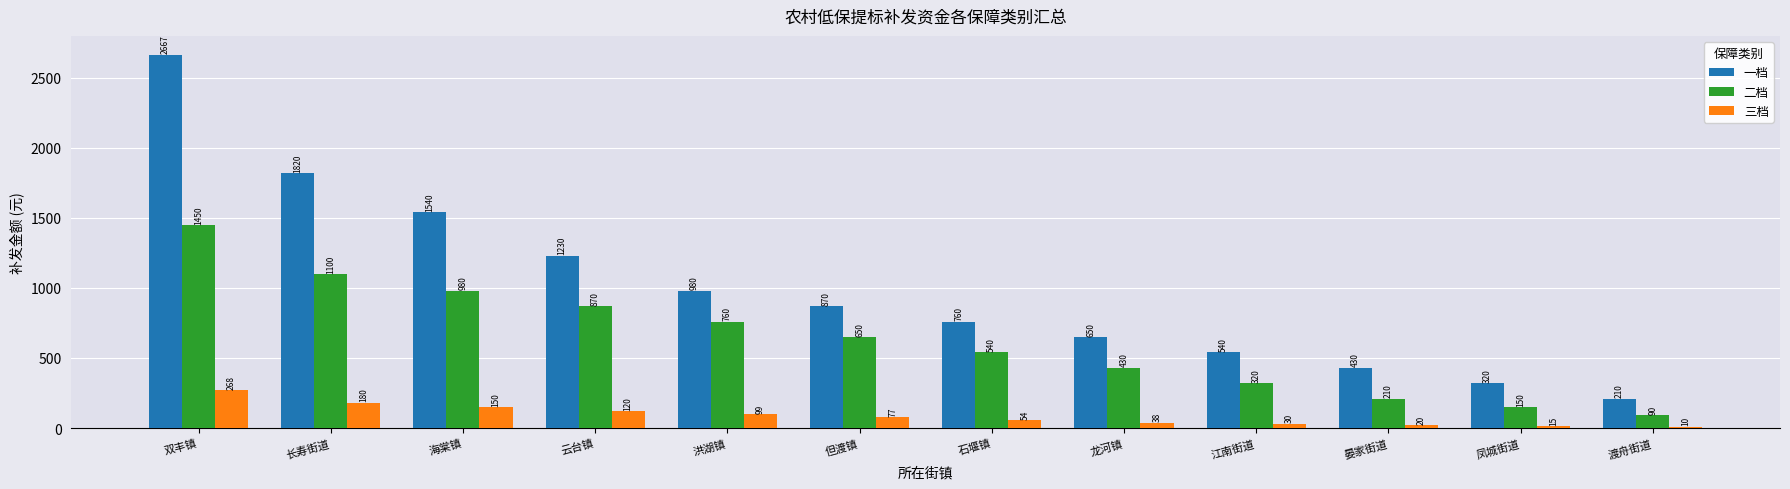

What is the label of the 4th bar from the left?

云台镇